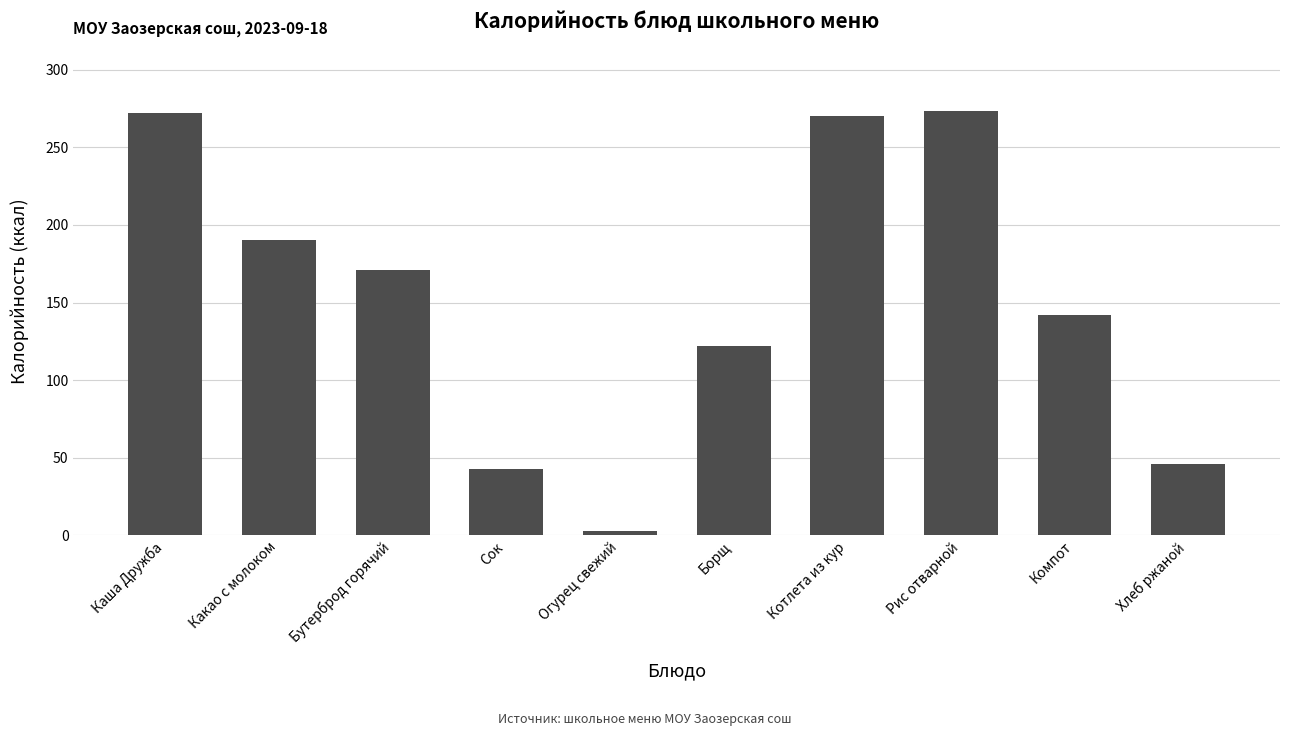

What is the difference between the values at Котлета из кур and Рис отварной?

3.6